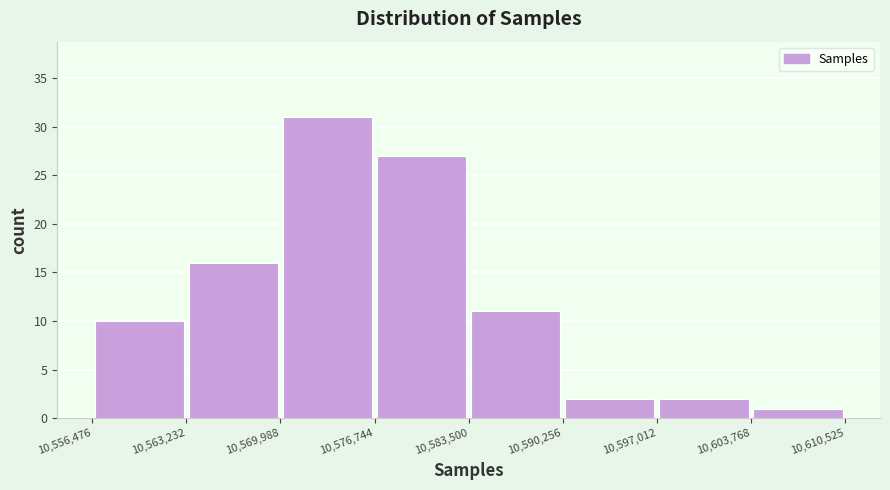

What is the height of the bar covering 10,576,744 to 10,583,500 on the x-axis? The values are not printed on the chart, so give them approximately, as read against the axis.

27